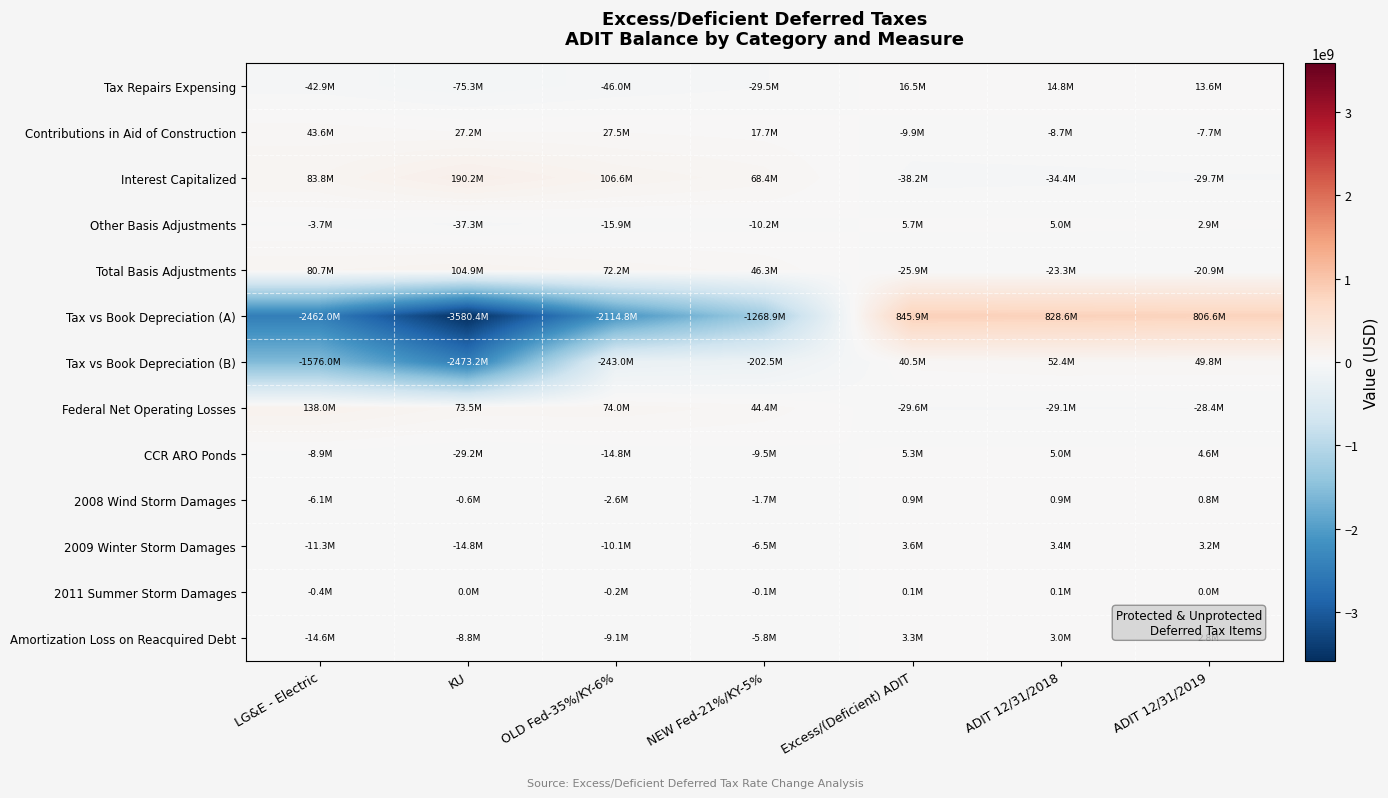

Rank the series by their maximum value, from lowest to highest.

2011 Summer Storm Damages, 2008 Wind Storm Damages, Amortization Loss on Reacquired Debt, 2009 Winter Storm Damages, CCR ARO Ponds, Other Basis Adjustments, Tax Repairs Expensing, Contributions in Aid of Construction, Tax vs Book Depreciation (B), Total Basis Adjustments, Federal Net Operating Losses, Interest Capitalized, Tax vs Book Depreciation (A)